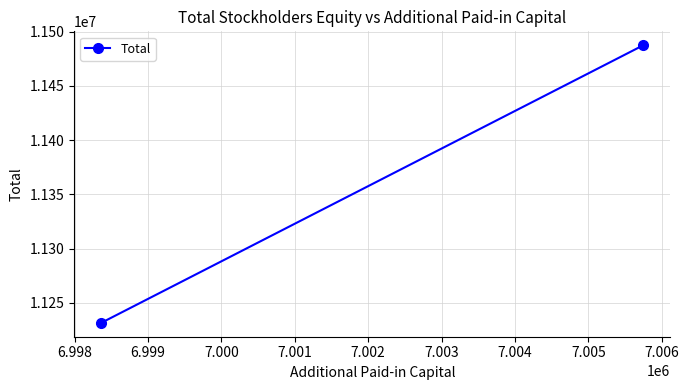

Count the number of categories in the chart.

2